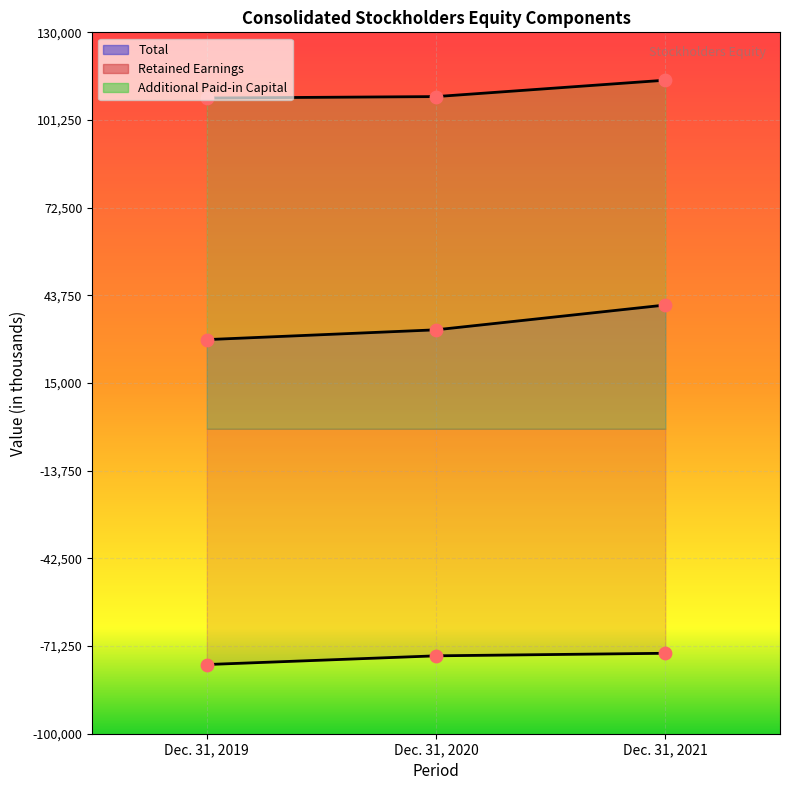

What is the total value across all series at Dec. 31, 2019?

60378